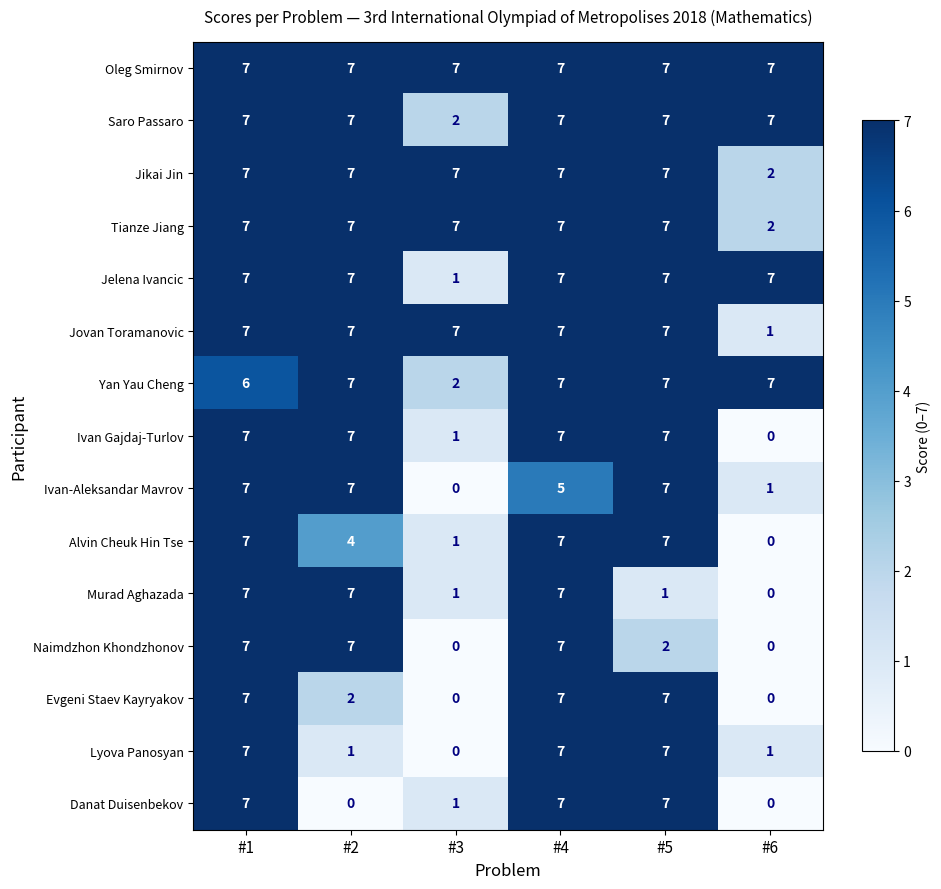

What is the spread (max minus min) of values at #5?

6